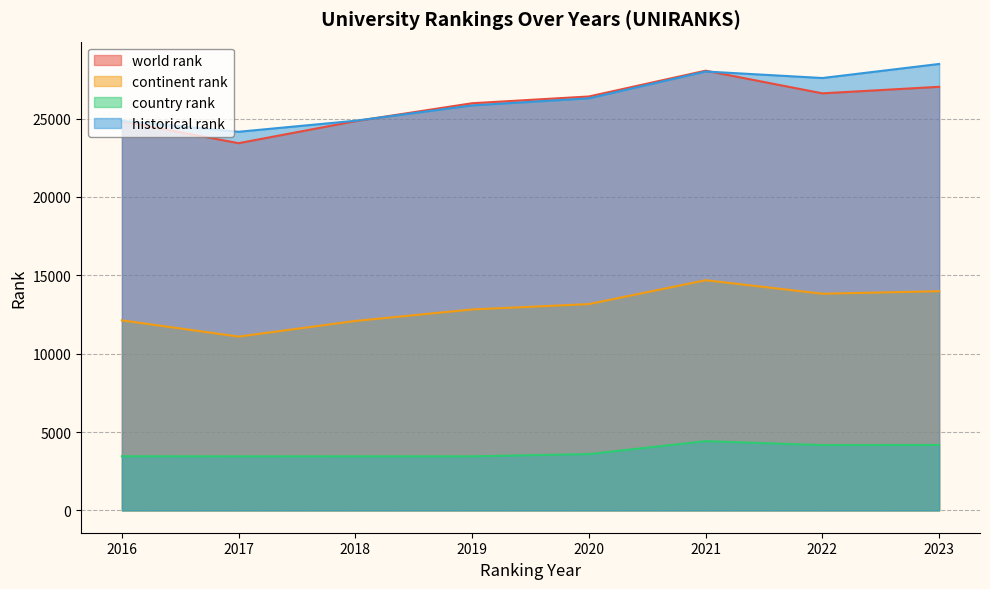

Where is the first local minimum for world rank?

2017